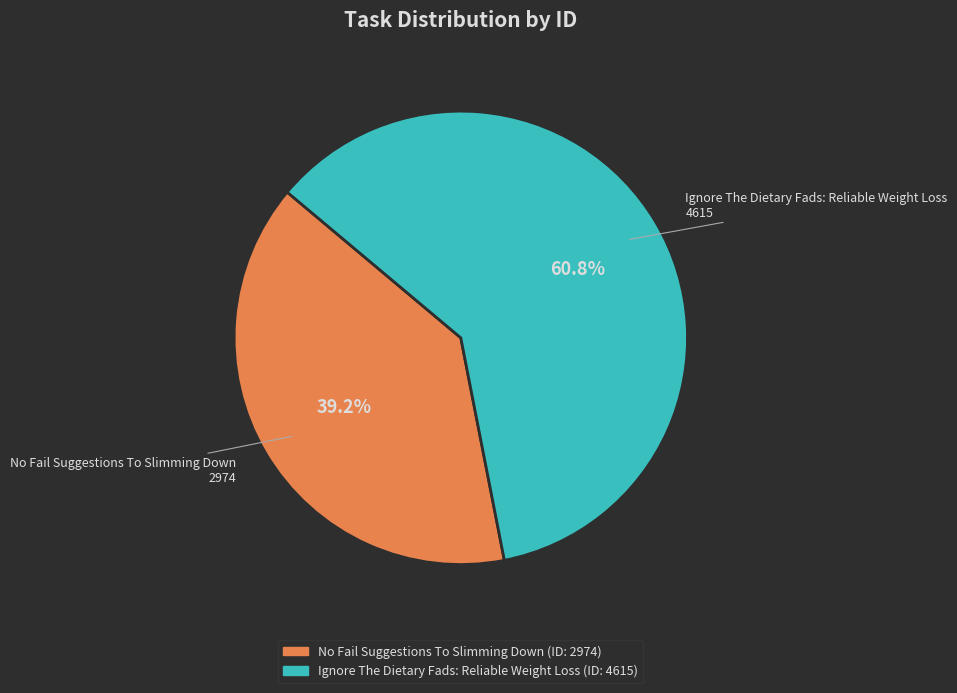

Which has a higher value, Ignore The Dietary Fads: Reliable Weight Loss or No Fail Suggestions To Slimming Down?

Ignore The Dietary Fads: Reliable Weight Loss